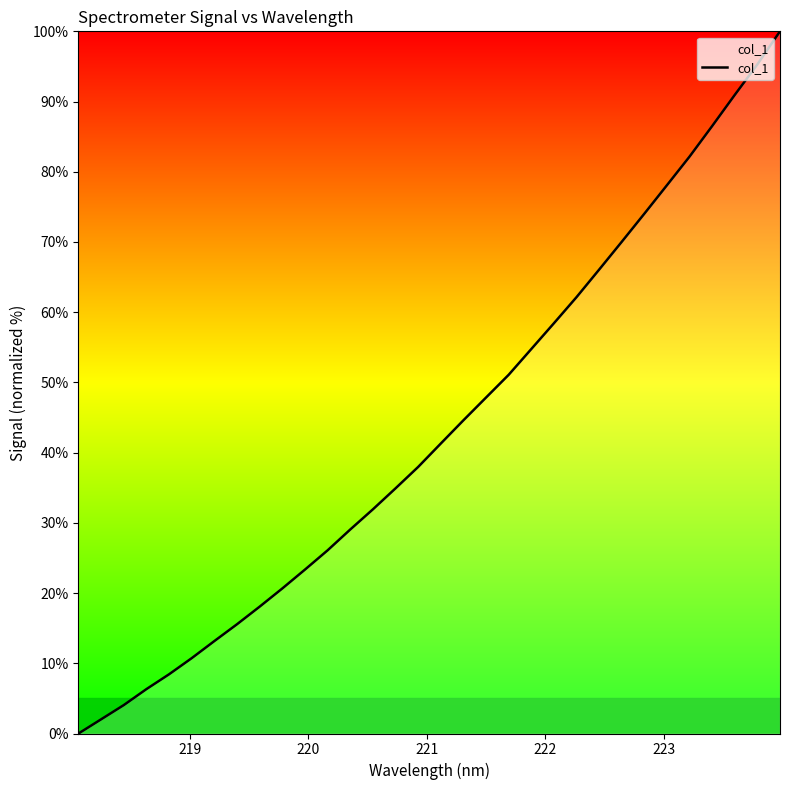

Reading left to right, what are all the values shown in this chart?

0.0	2.0	4.0	6.3	8.4	10.7	13.2	15.6	18.1	20.7	23.3	26.1	29.1	31.9	34.9	38.0	41.3	44.6	47.8	51.1	54.8	58.4	62.1	66.1	70.0	74.0	78.1	82.2	86.5	91.0	95.3	100.0